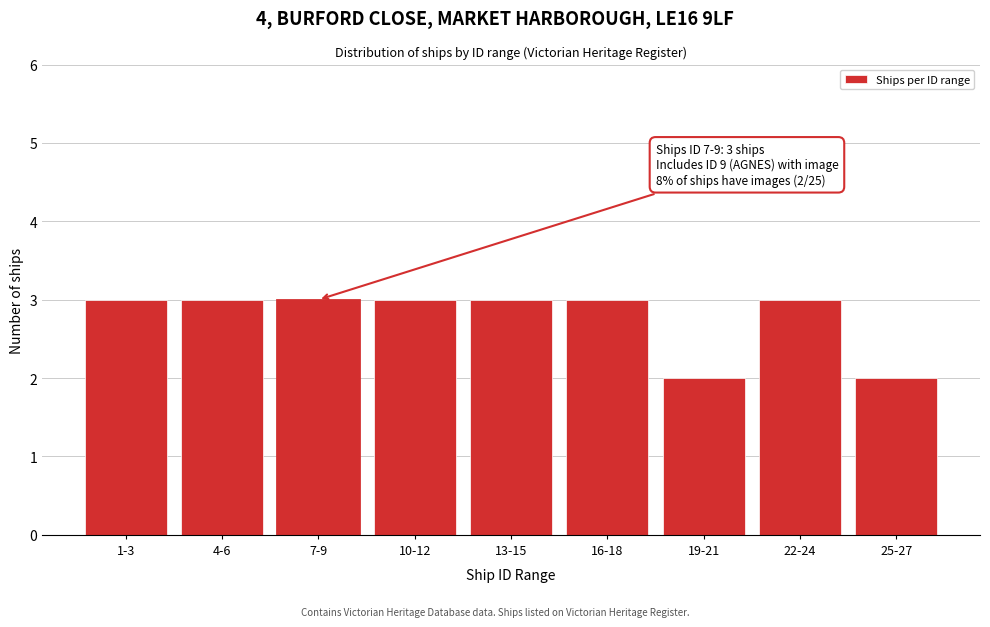

Reading left to right, transcribe all the data shown in this chart.

3	3	3	3	3	3	2	3	2